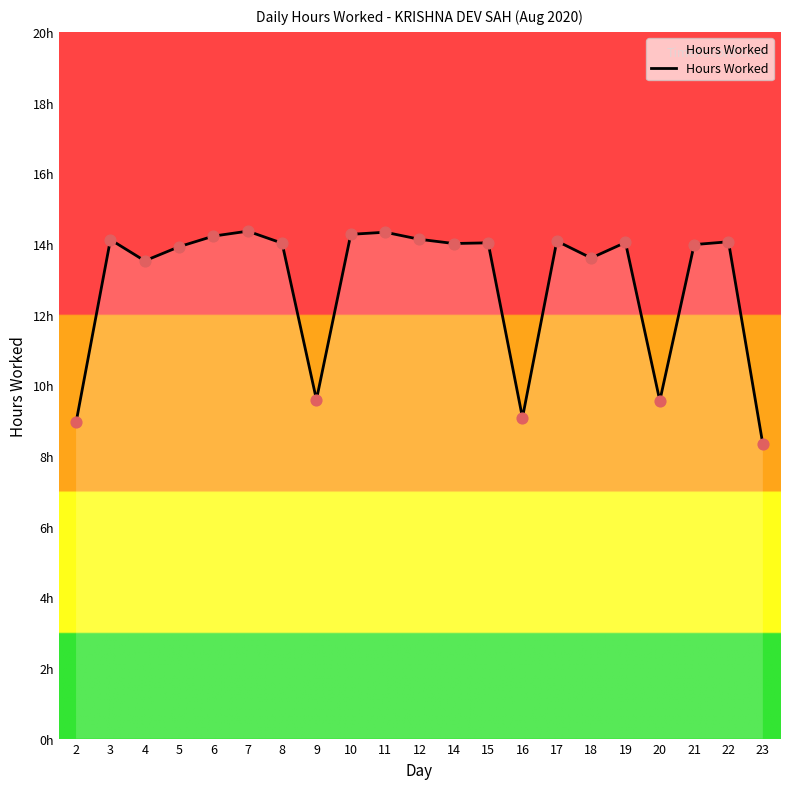

What is the ratio of the value at 21 to the value at 14?

1.0